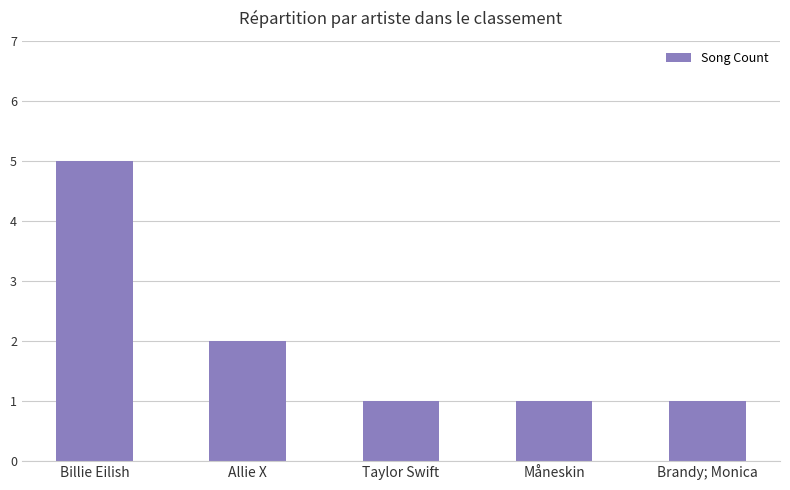

Is it true that the value at Billie Eilish is 5?

True